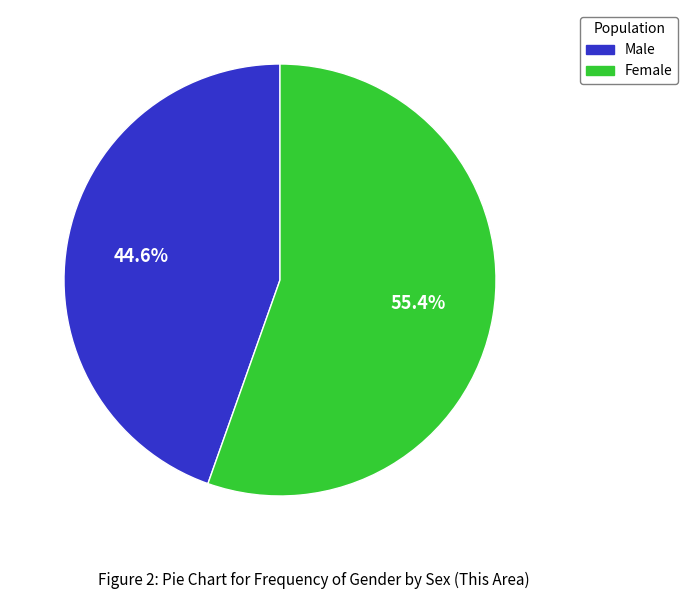

To the nearest percent, what is the combined percentage of Female and Male?

100%